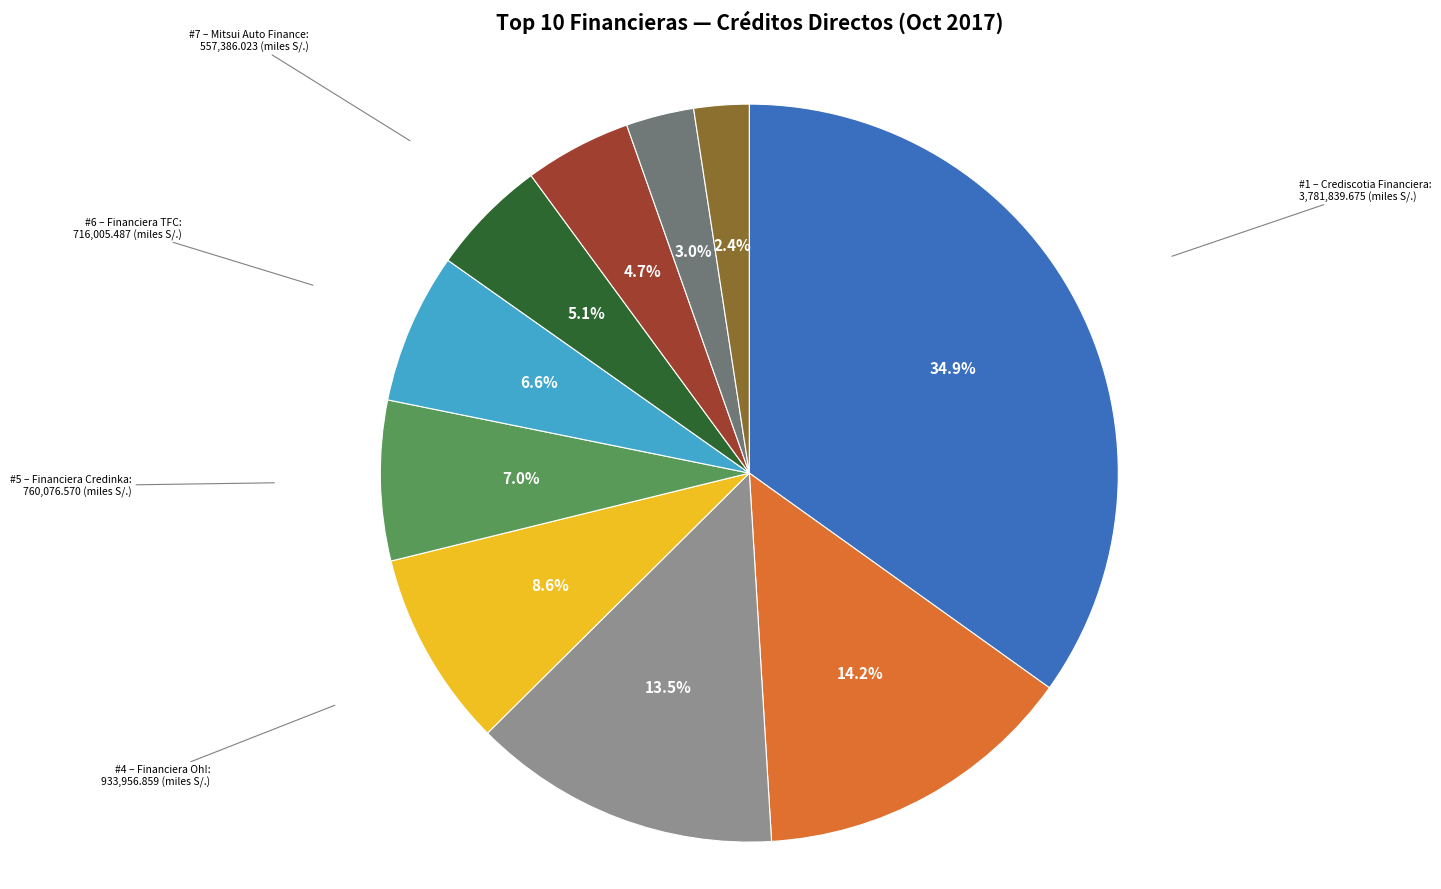

Is there a majority slice in this chart?

No